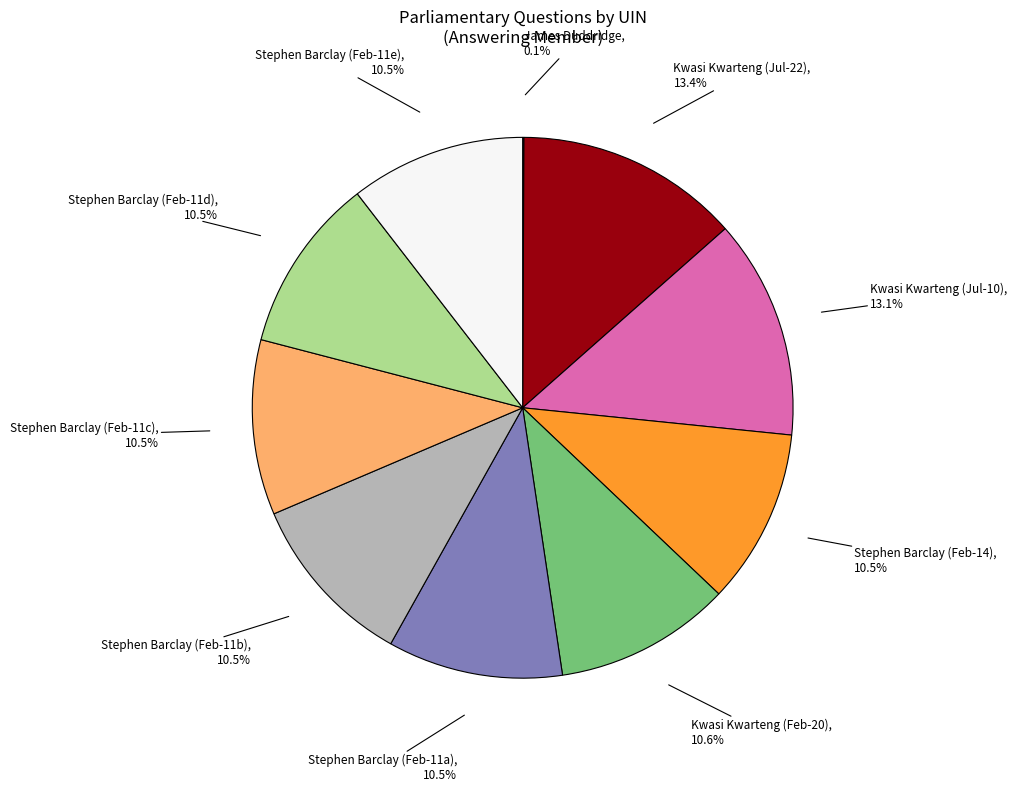

Does any single category account for the majority?

No